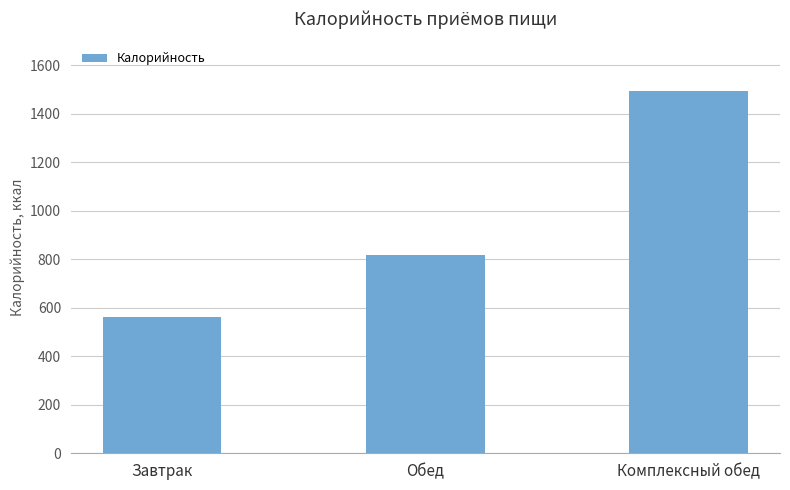

Reading right to left, list all the values displayed in this chart.

Комплексный обед=1496	Обед=816	Завтрак=561